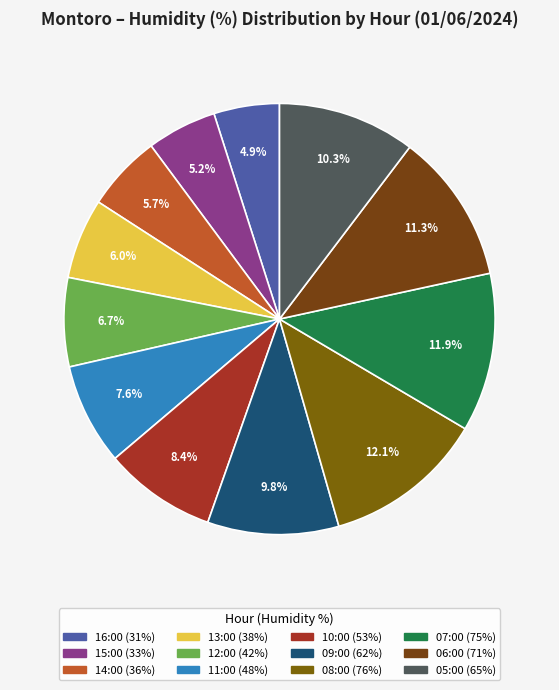

Does 16:00 account for over 50% of the chart?

No